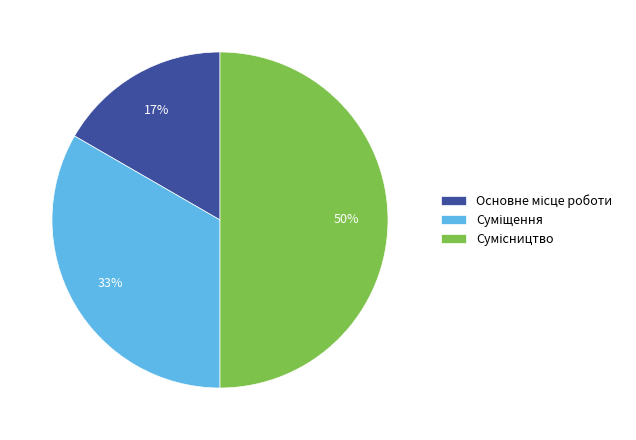

Count the number of slices in the pie.

3